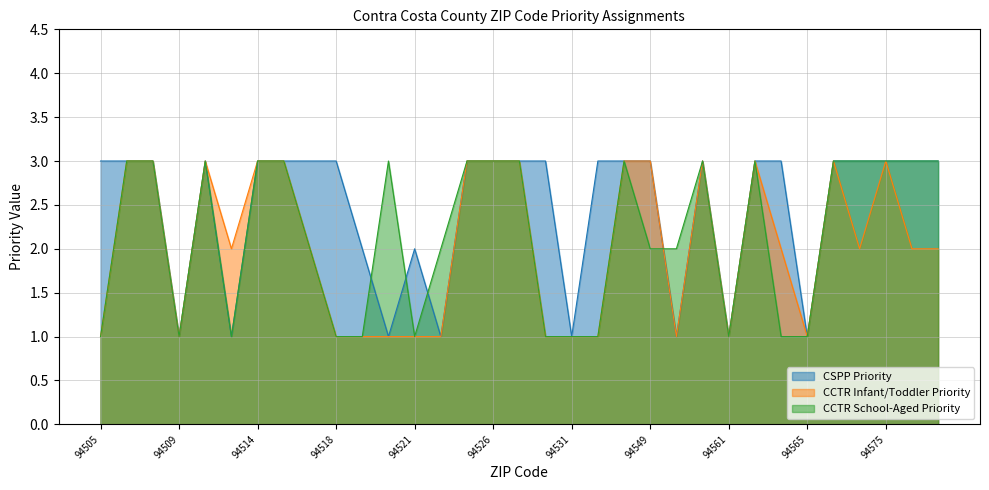

The value of CSPP Priority at 94553 is 1. True or false?

True